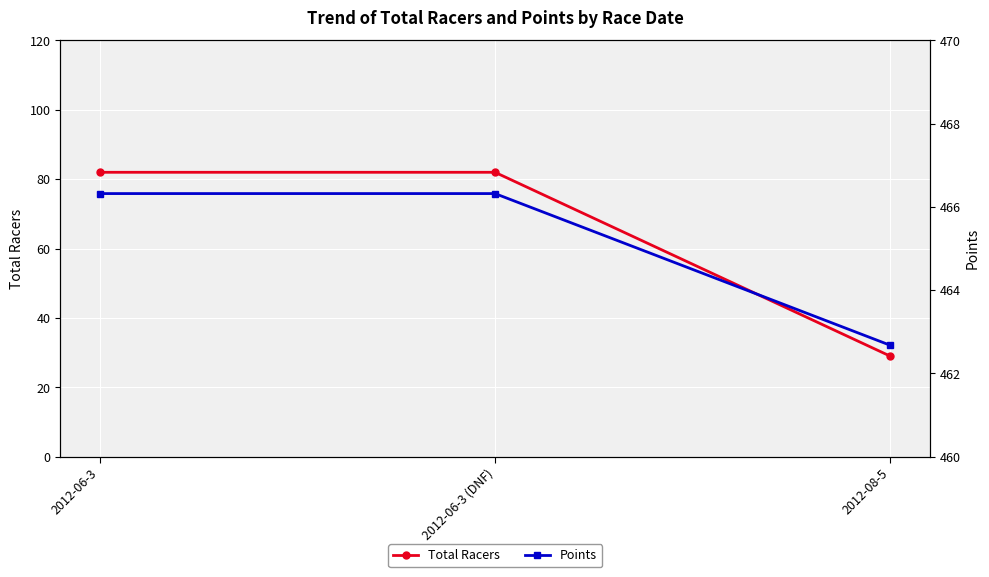

What is the value of the Points point at the 1st from the left?

466.3